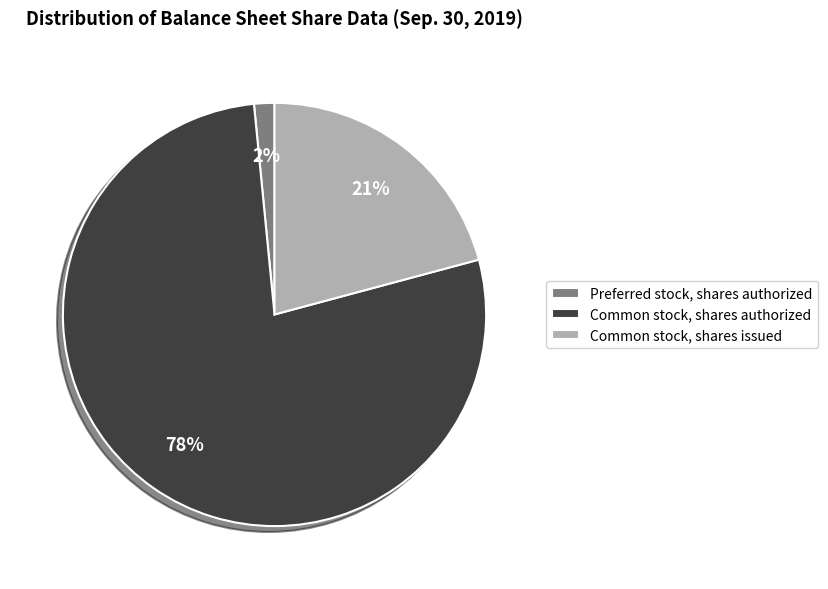

How many segments does this pie chart have?

3